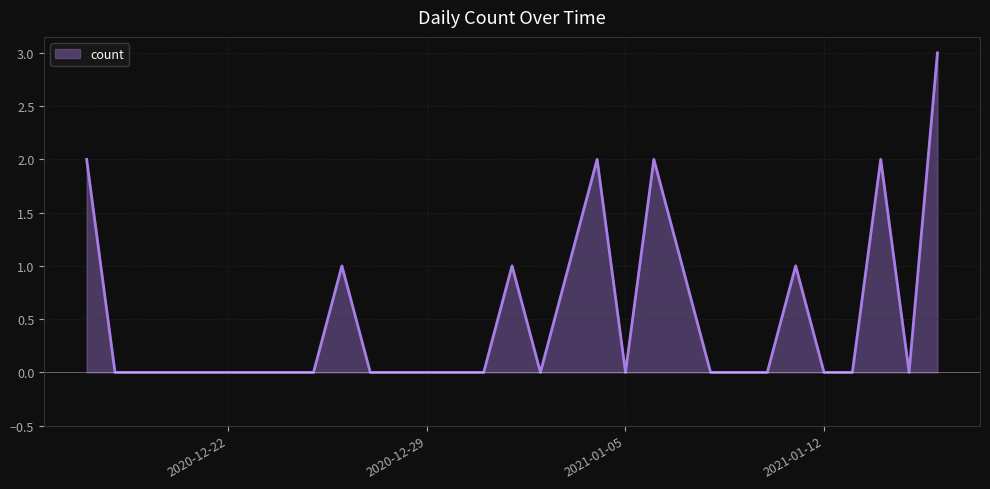

What is the greatest value displayed?

3